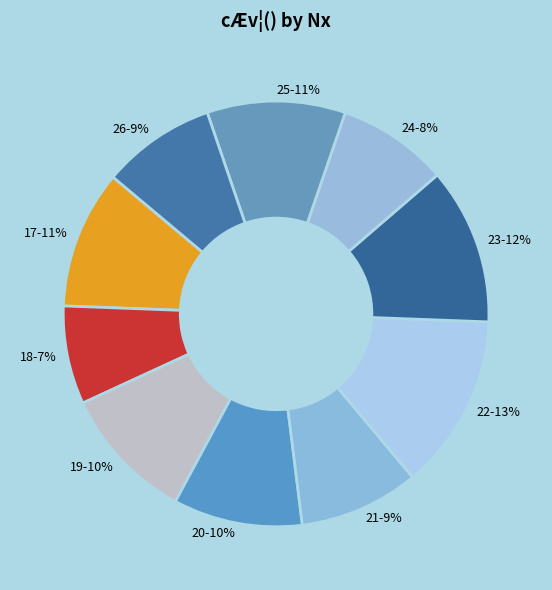

Is the sum of 20 and 21 greater than half?

No